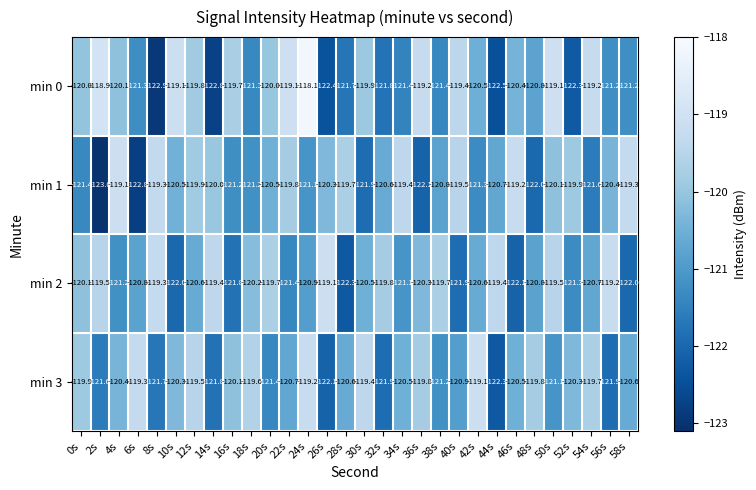

At how many categories does at least one series exceed -120?

30